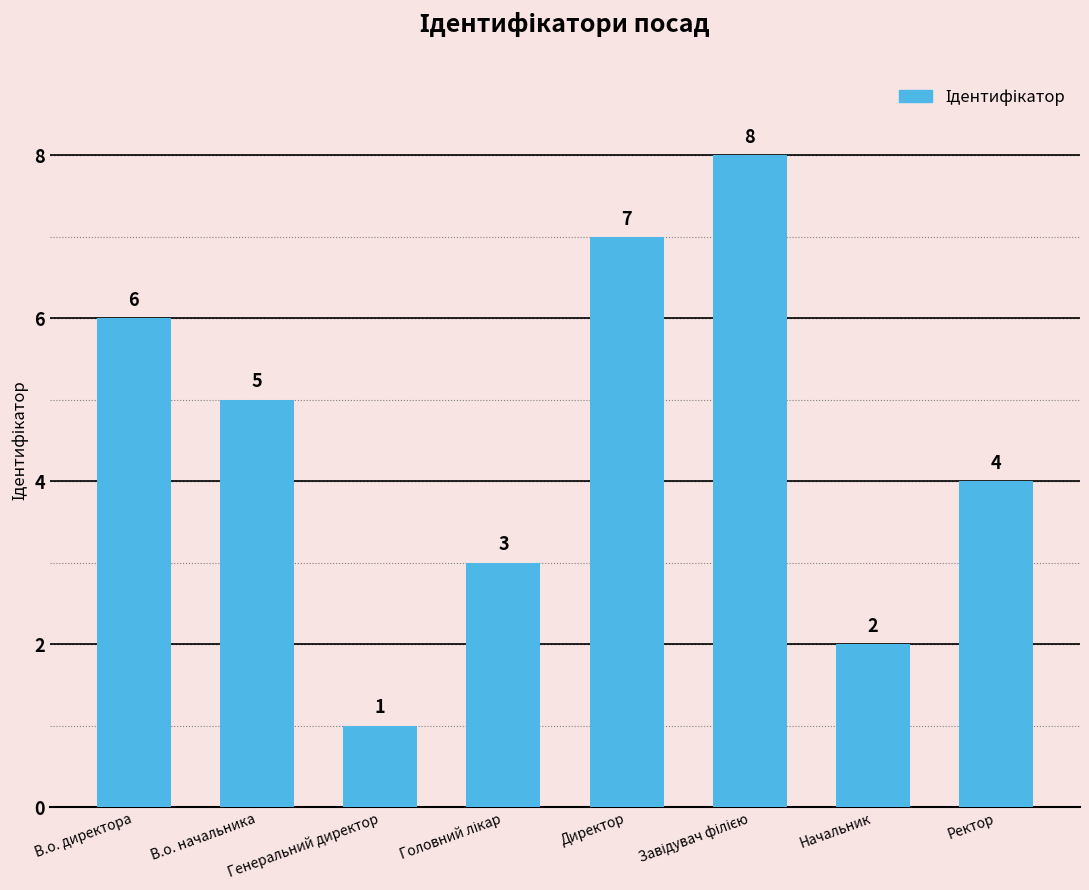

What is the ratio of the value at Директор to the value at Начальник?

3.5